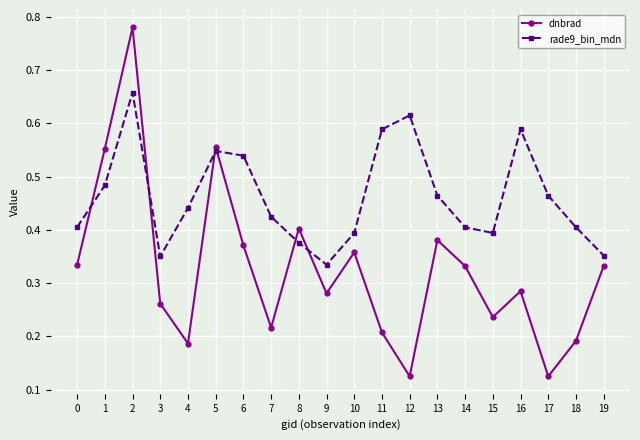

Is it true that rade9_bin_mdn equals 0.6 at 3?

False